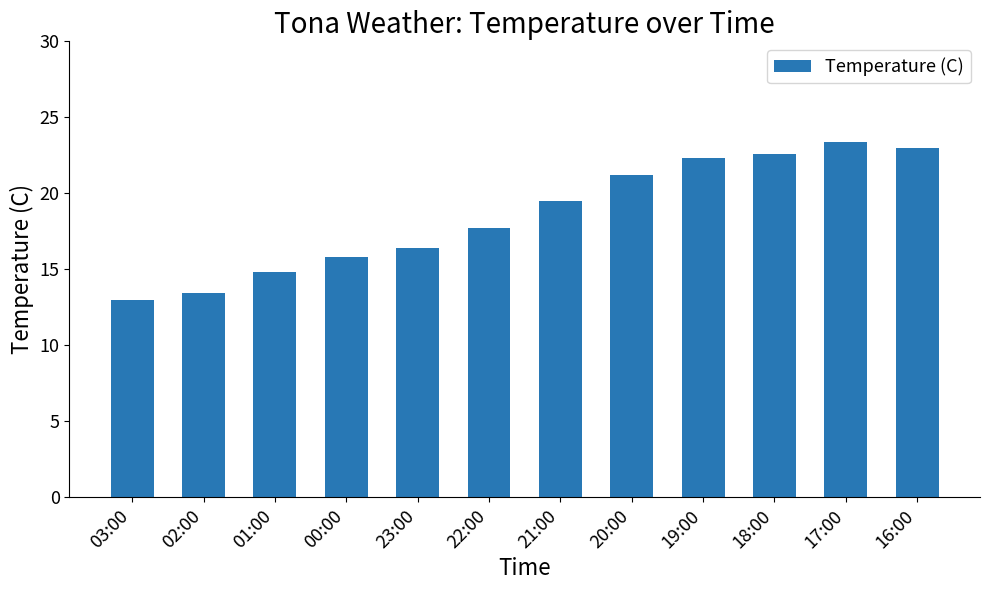

What is the sum of all values?

223.1